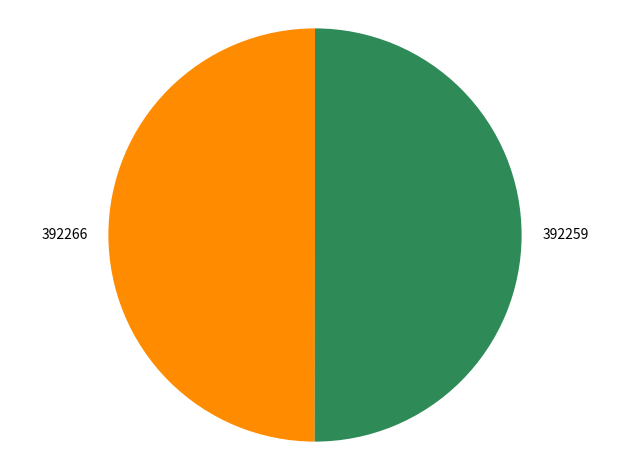

Count the number of slices in the pie.

2